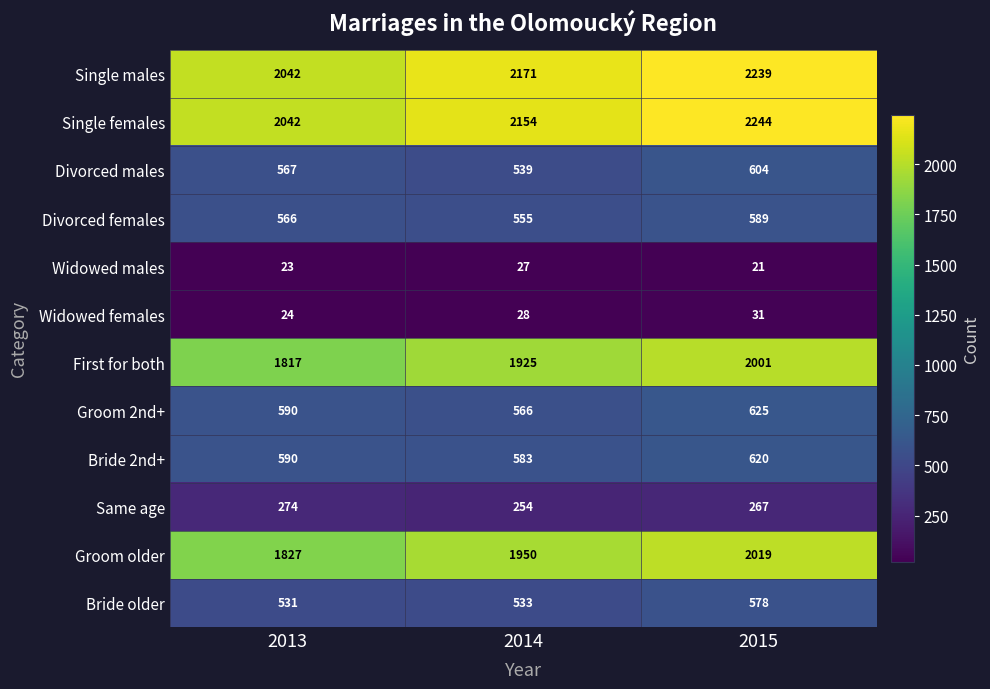

At how many categories does at least one series exceed 1363?

3